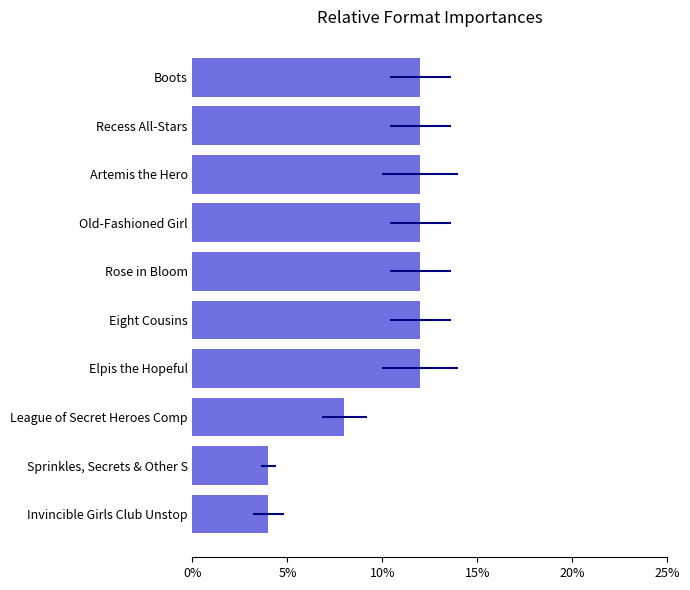

What is the sum of all values?

100